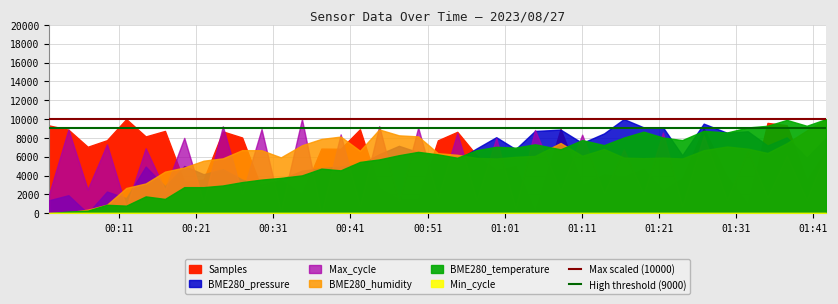

Which label corresponds to the smallest value in the chart?

00:11